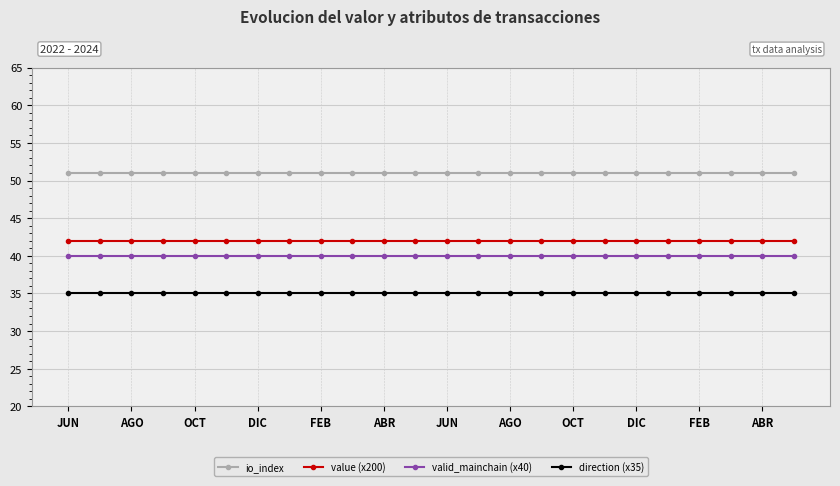

What is the value of the direction (x35) point at the 1st from the left?

35.0